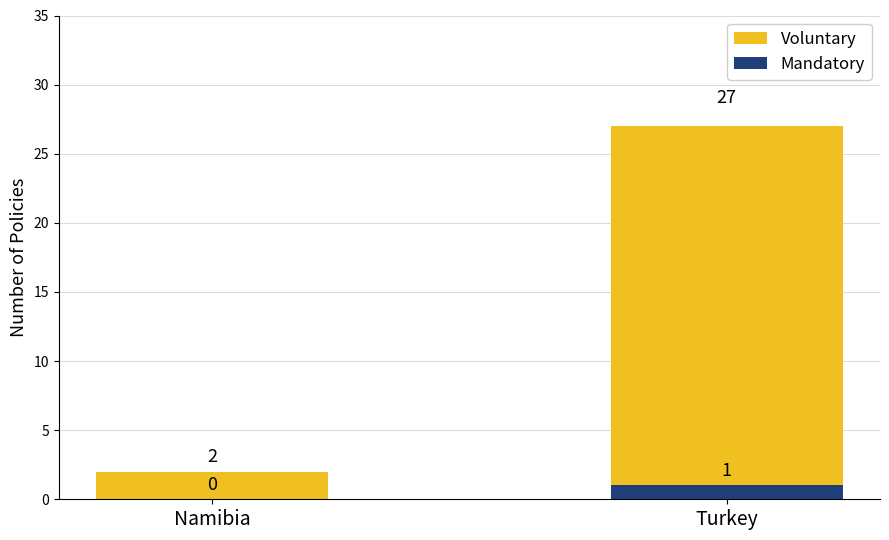

What are all the series names shown in the legend?

Voluntary, Mandatory